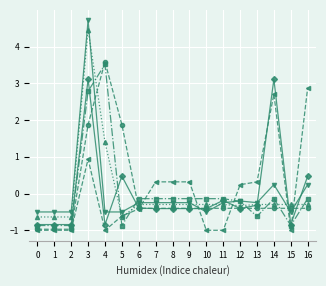

What is the smallest value displayed?

-1.0